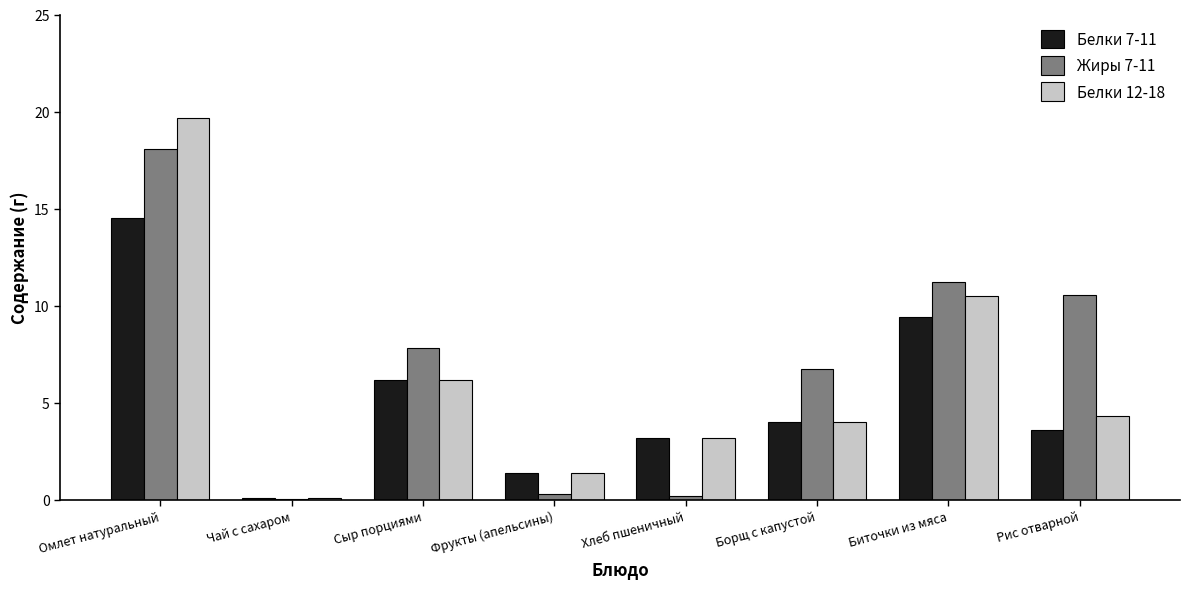

True or false: Белки 12-18 has a value of 3.2 at Хлеб пшеничный.

True